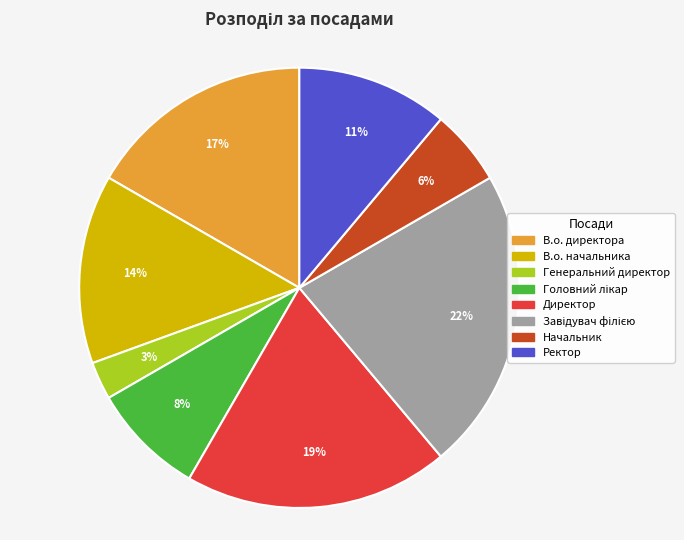

What percentage is the Начальник slice, to the nearest percent?

6%